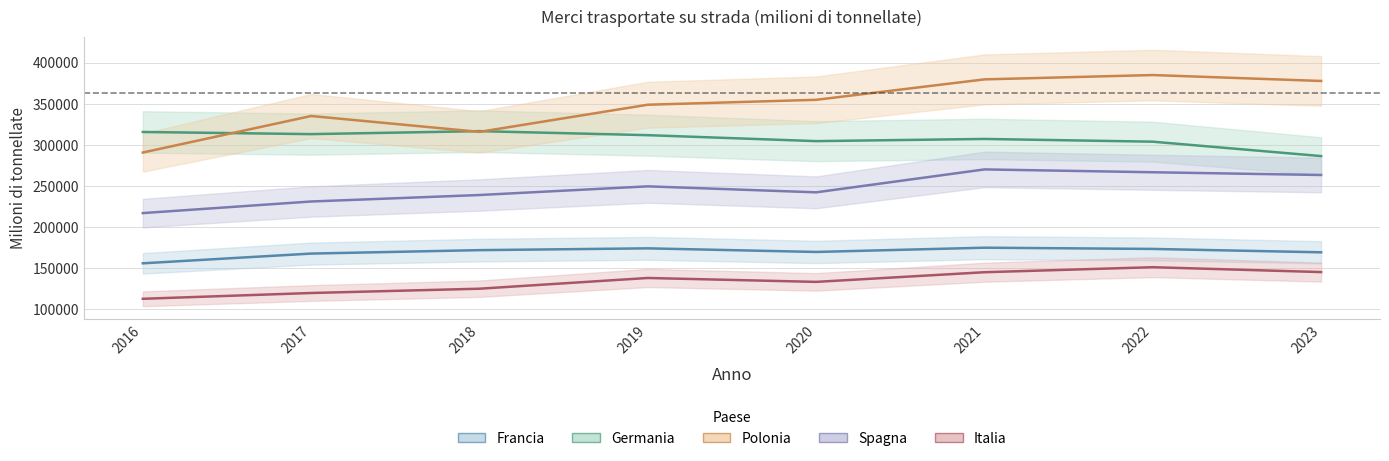

Which series has the largest total across all categories?

Polonia